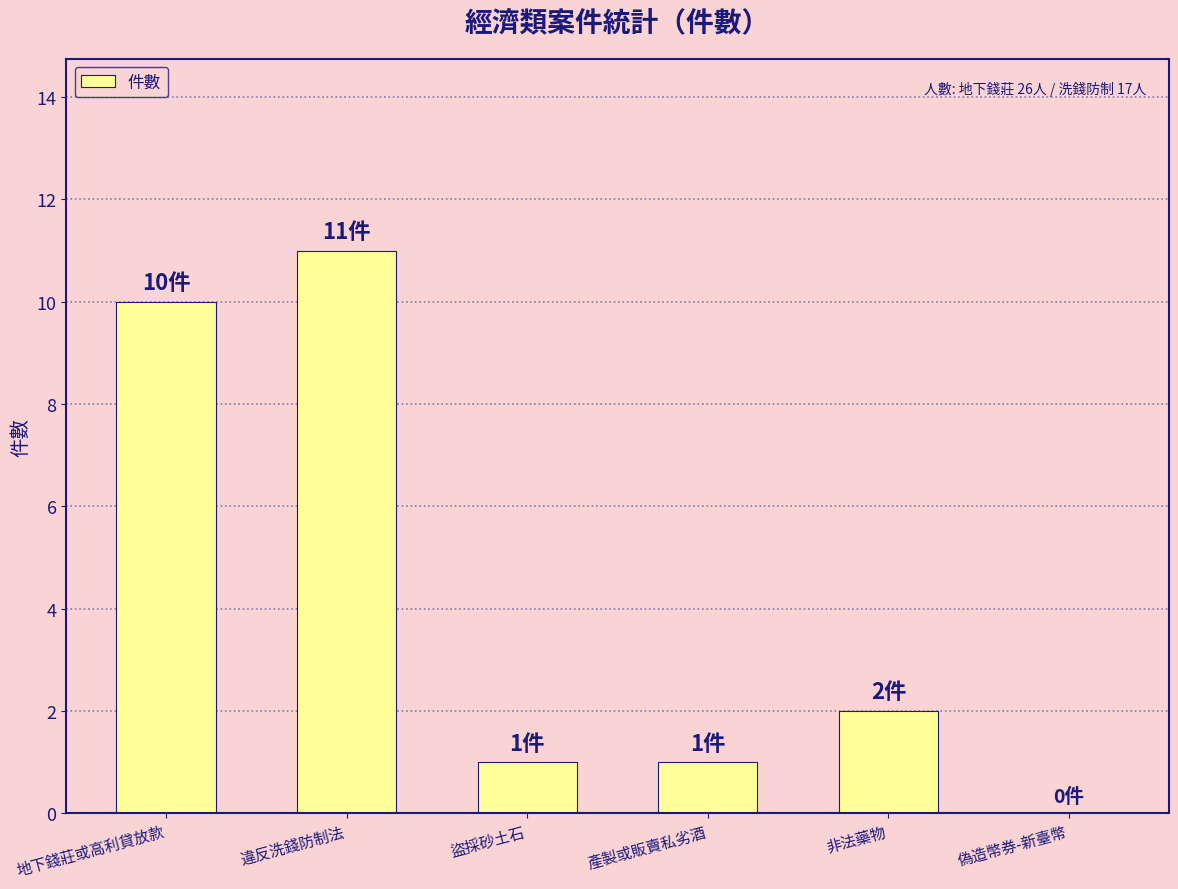

At which label does the data first exceed 2?

地下錢莊或高利貸放款